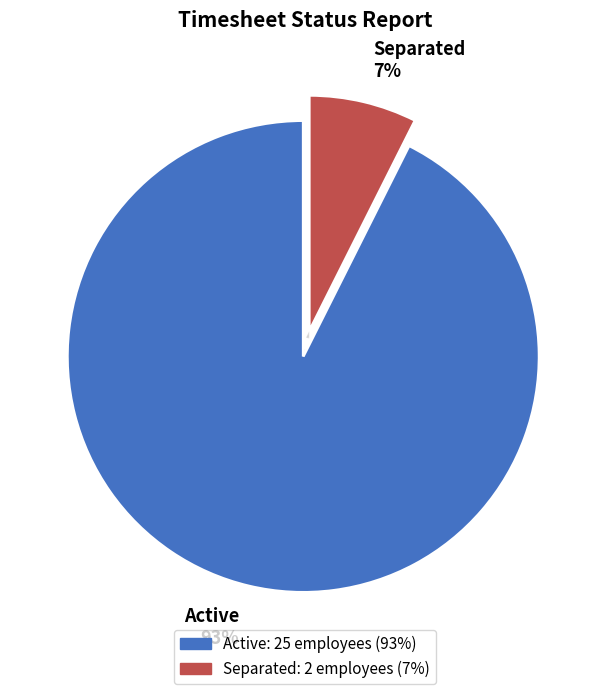

To the nearest percent, what is the combined percentage of Active and Separated?

100%